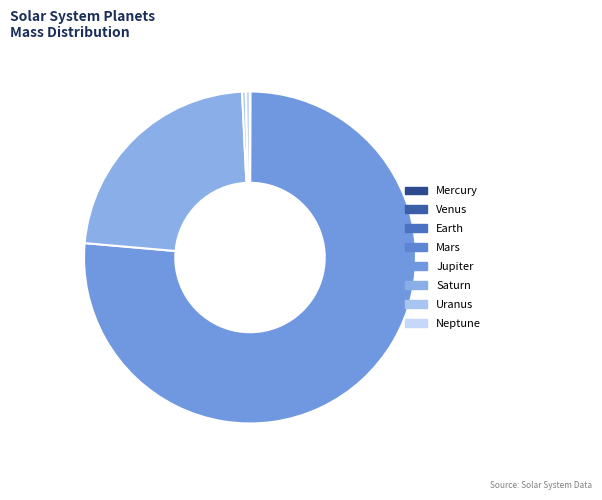

Which category has the smallest portion of the pie?

Mercury